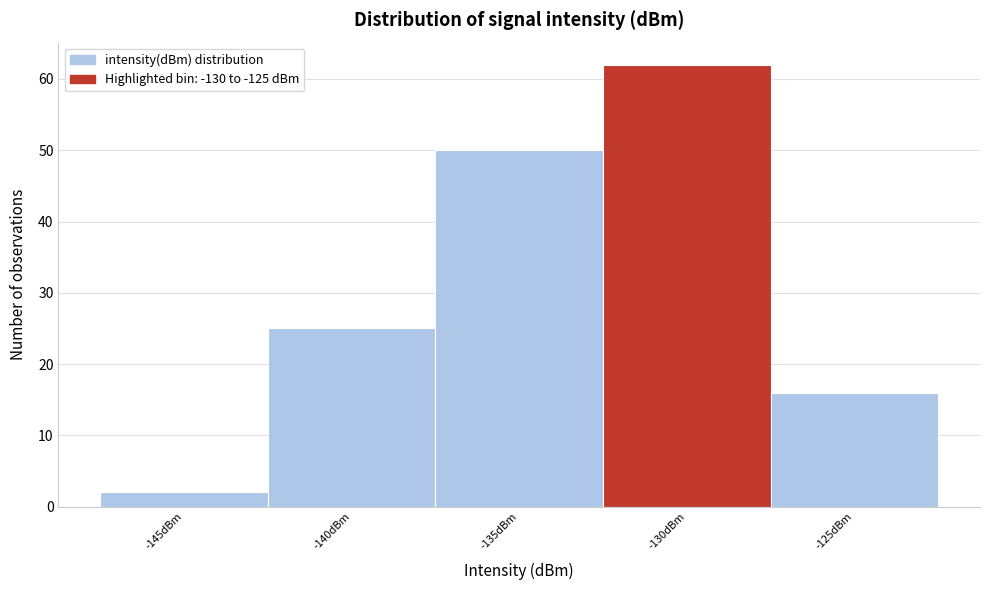

Reading left to right, list all the values displayed in this chart.

2	25	50	62	16